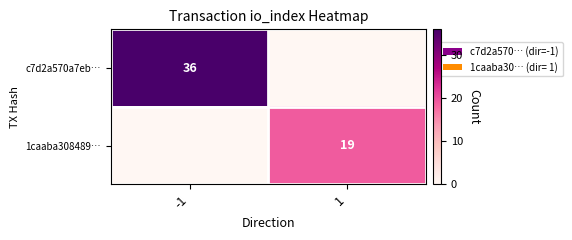

True or false: 1caaba308489… has a value of 27 at 1.

False